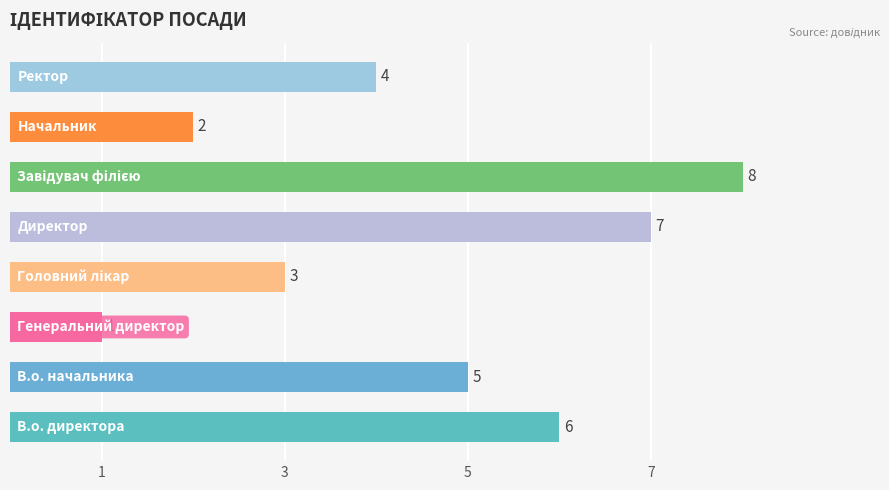

What is the maximum value shown in the chart?

8